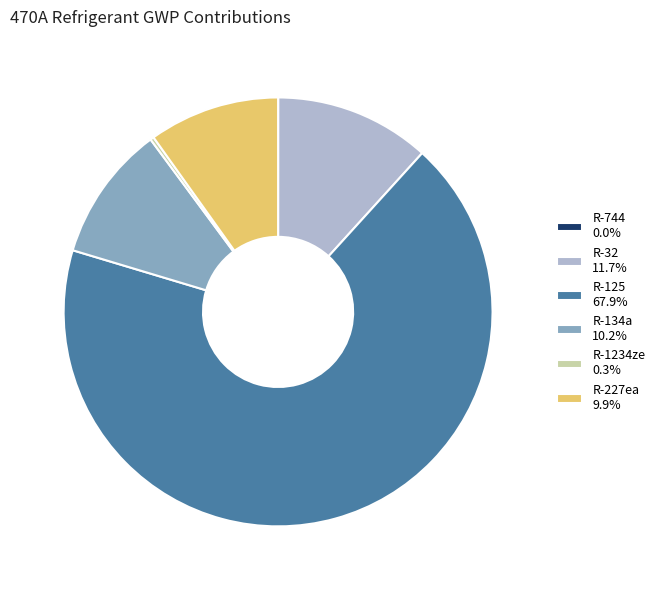

Does any single category account for the majority?

Yes